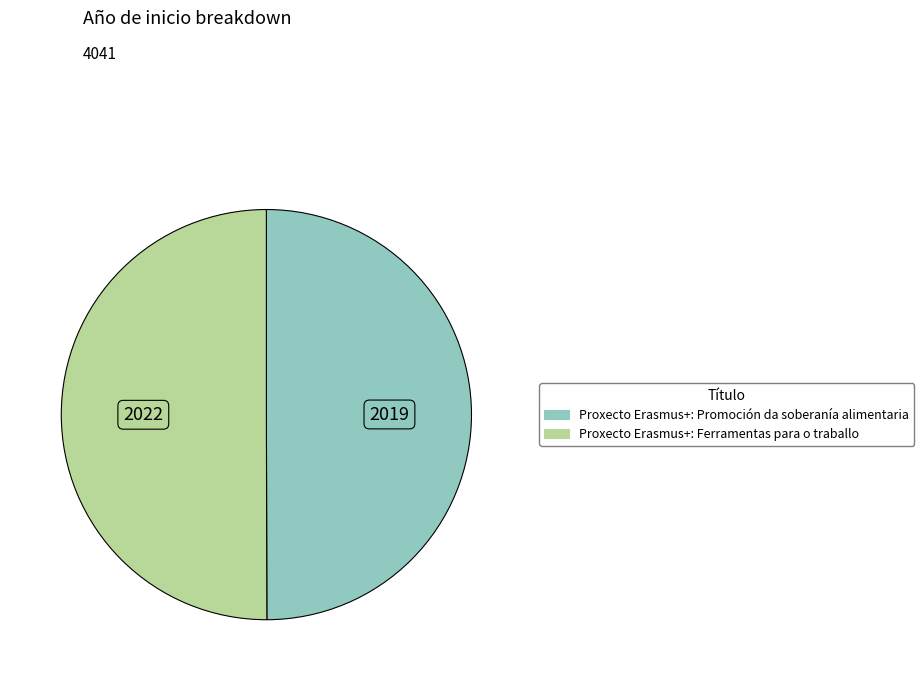

Is the sum of Proxecto Erasmus+: Ferramentas para o traballo and Proxecto Erasmus+: Promoción da soberanía alimentaria greater than half?

Yes